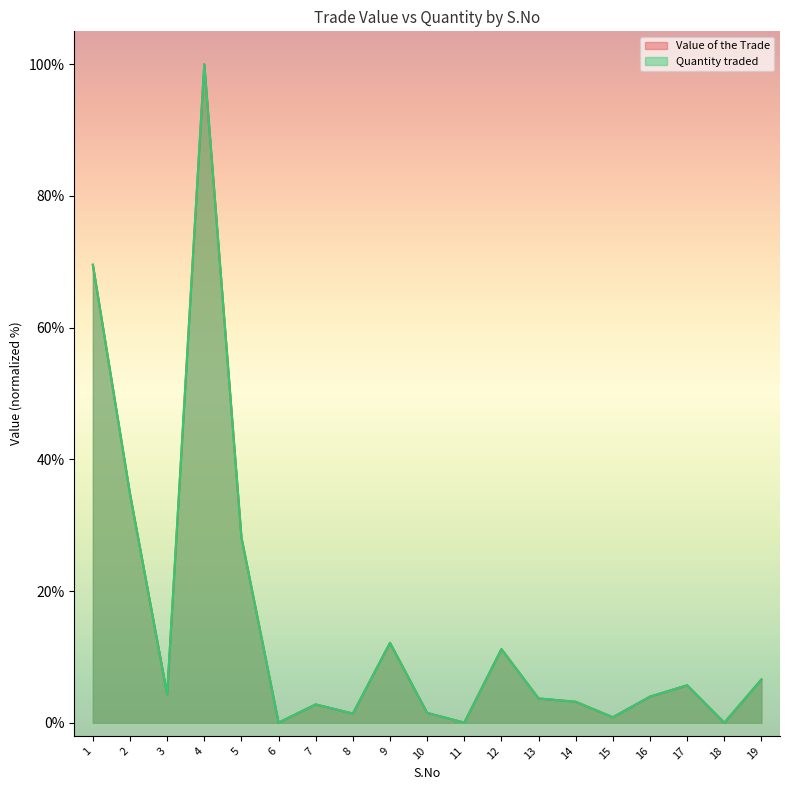

True or false: Quantity traded has more than 0 interior local peaks.

True